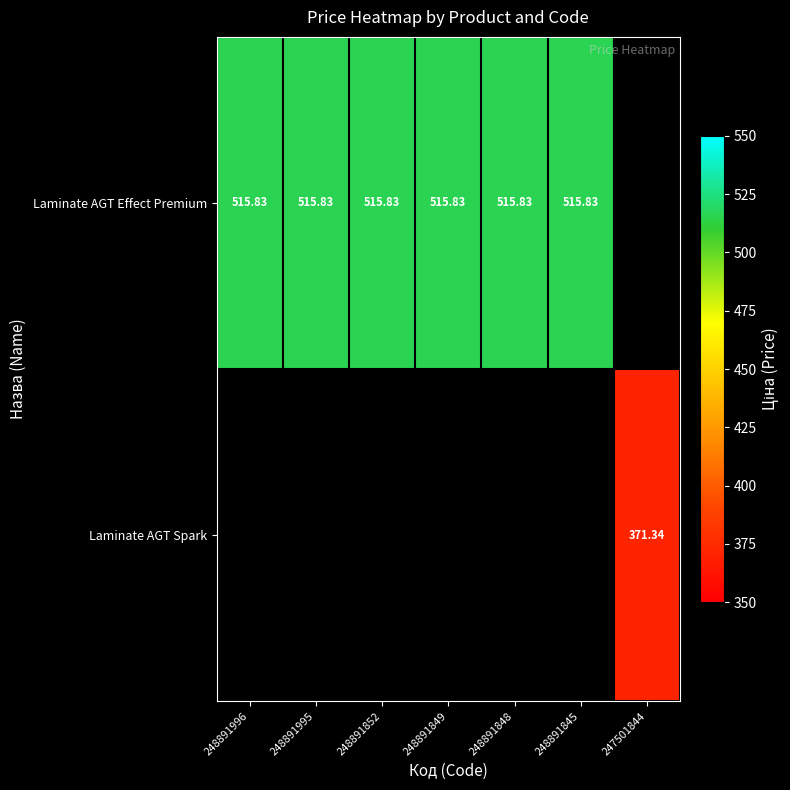

List the series in order of their overall mean, highest first.

Laminate AGT Effect Premium, Laminate AGT Spark